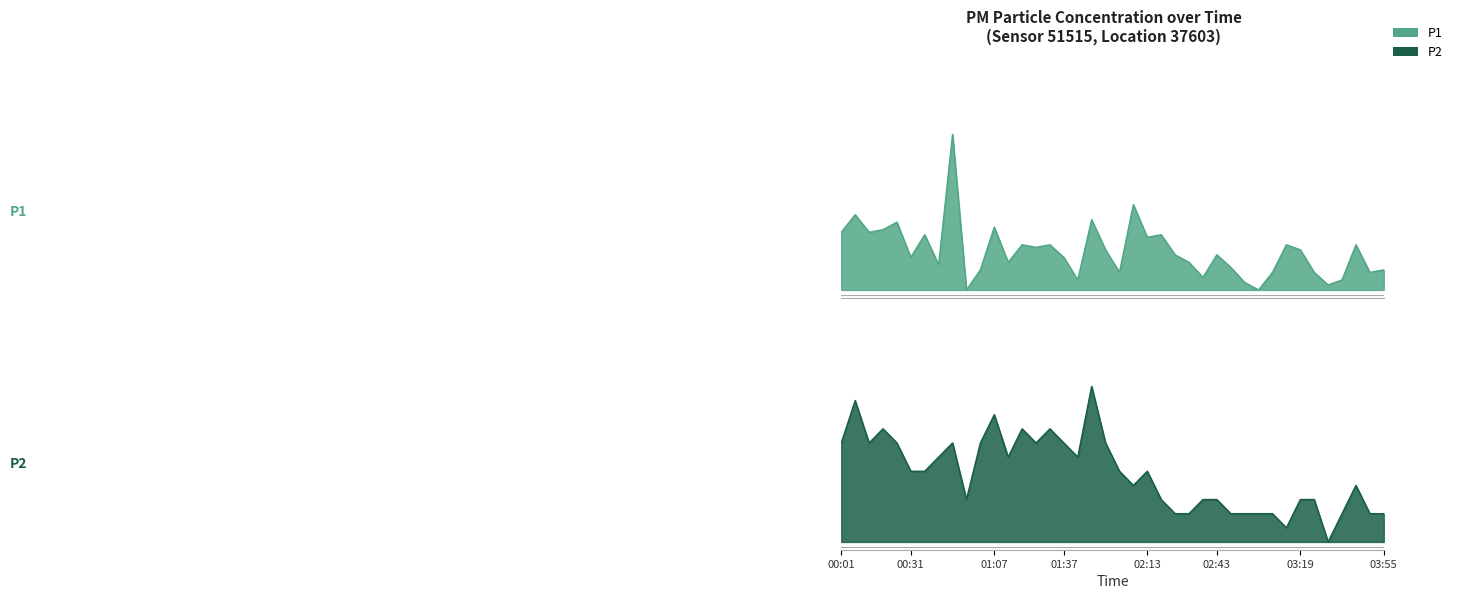

The P2 series shows 0.6 at 00:25. True or false?

True